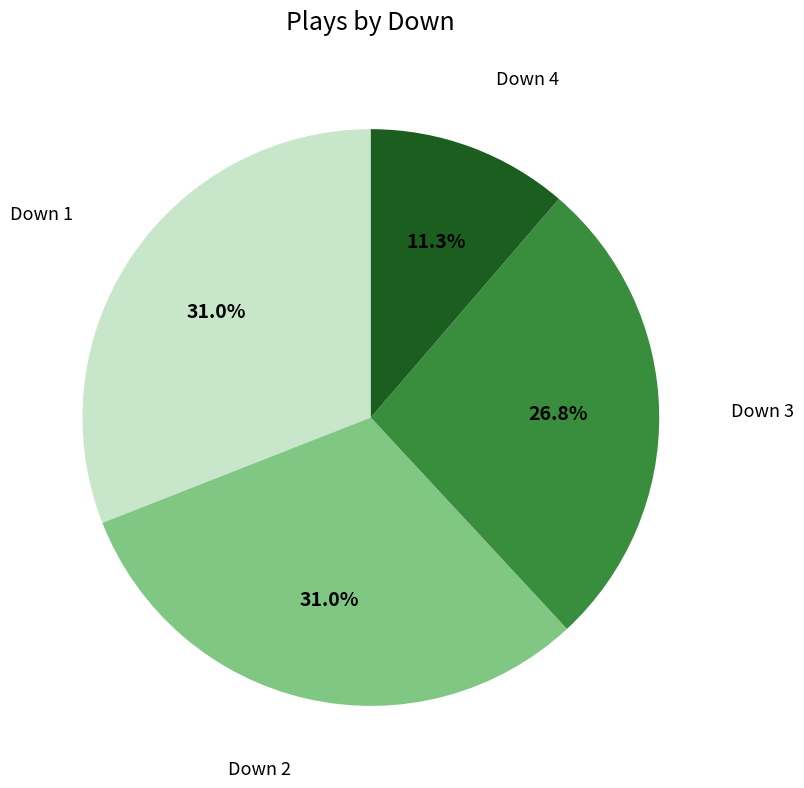

How many segments does this pie chart have?

4